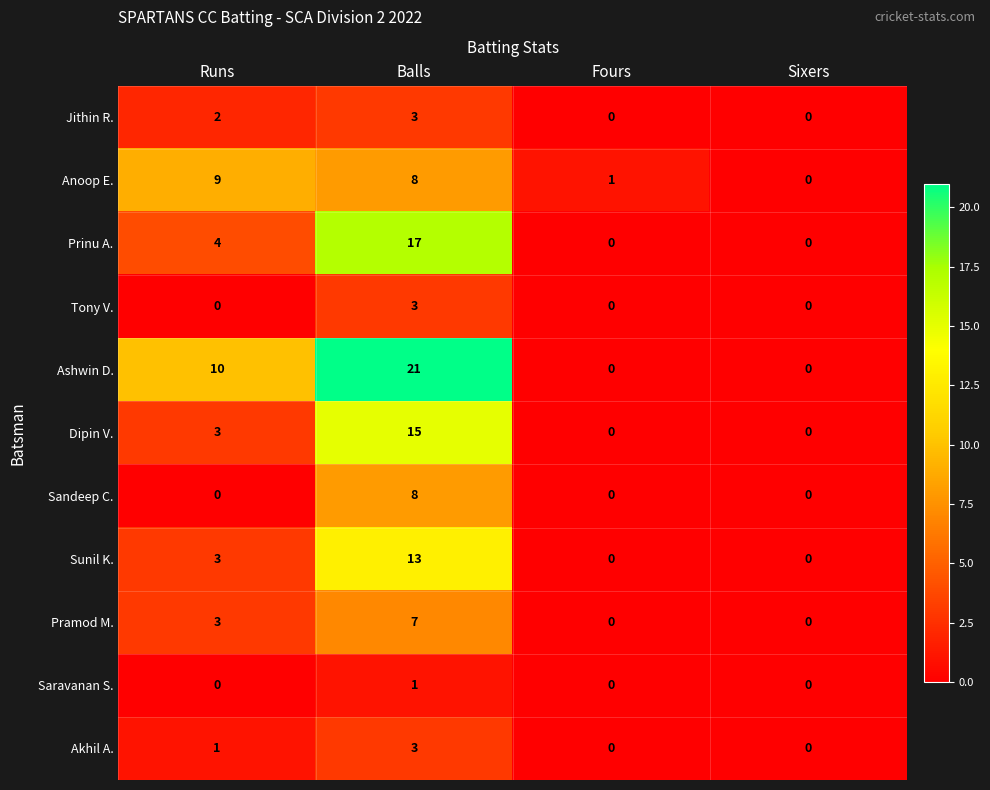

How many values in Dipin V. are above zero?

2